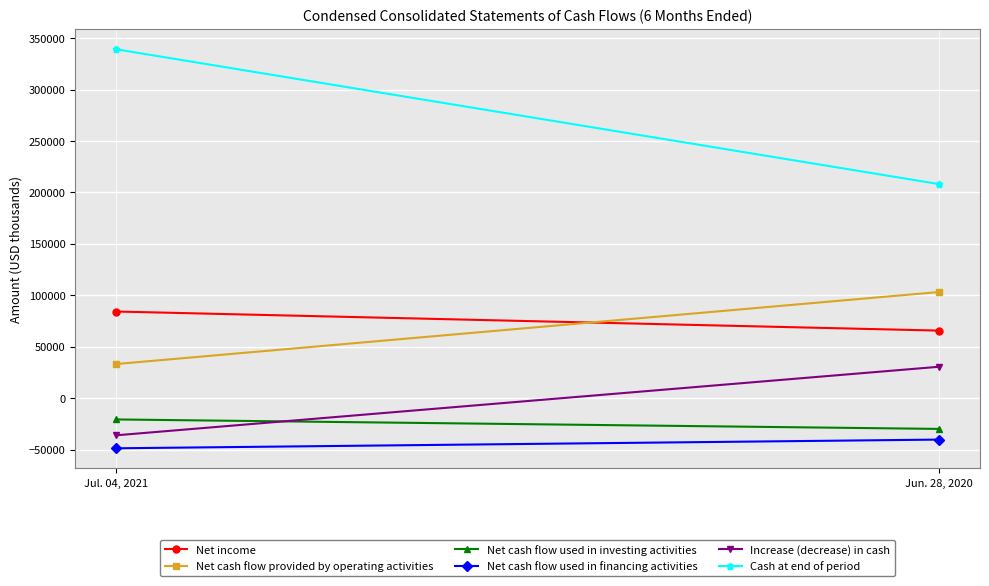

The value of Increase (decrease) in cash at Jun. 28, 2020 is 30542. True or false?

True